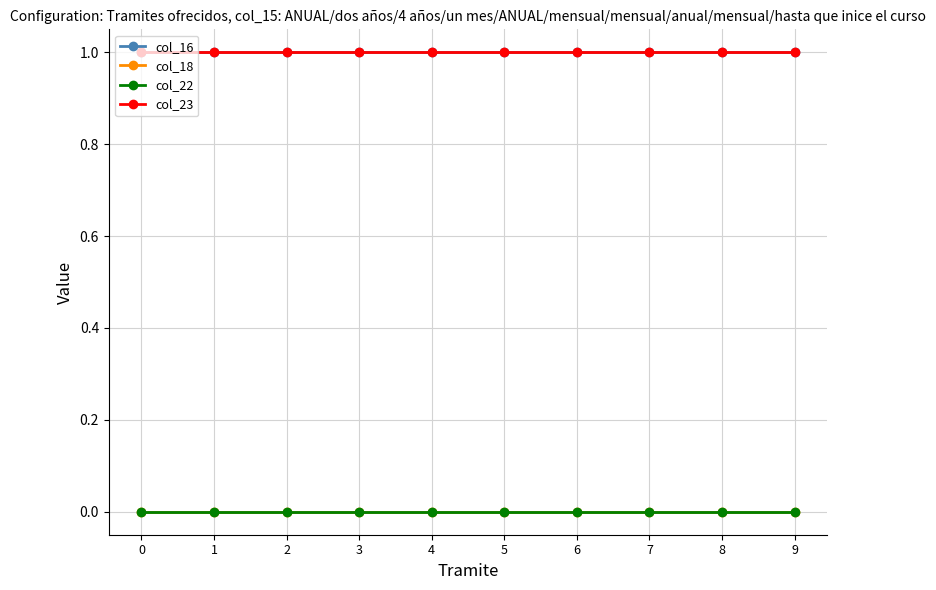

True or false: col_23 and col_16 intersect in this chart.

False